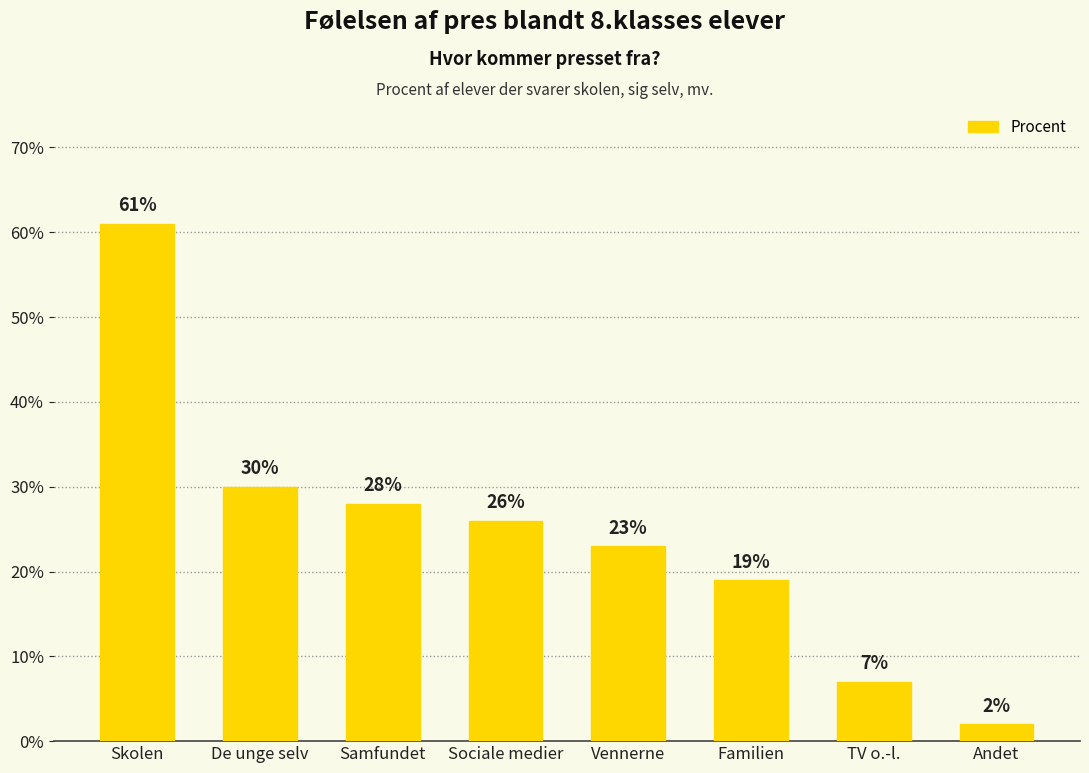

What is the sum of all values?

196